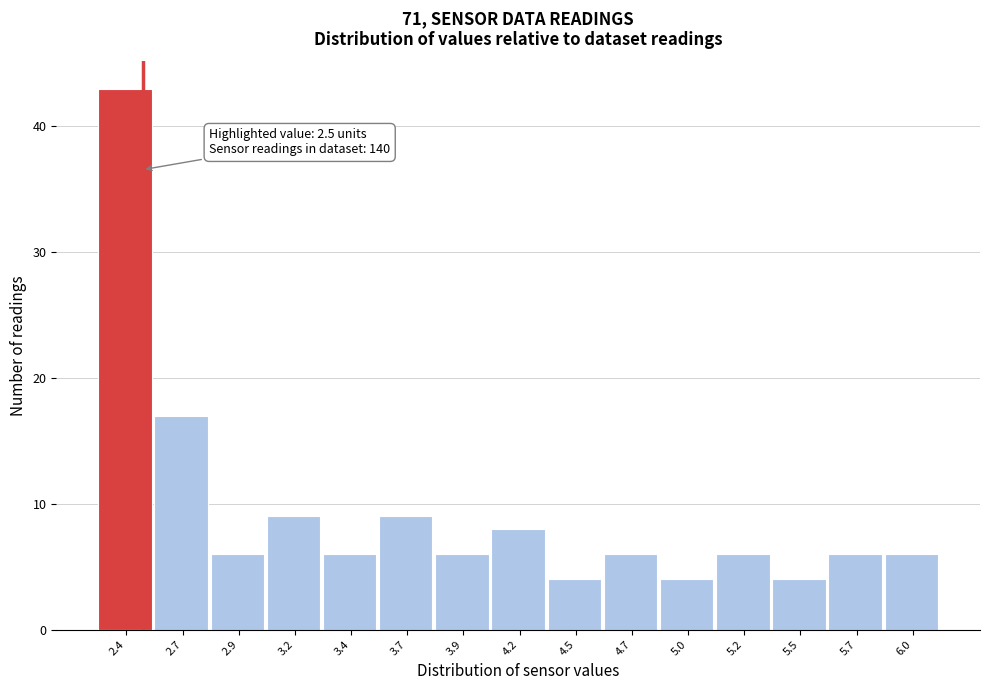

Reading left to right, extract all data points from this chart.

43	17	6	9	6	9	6	8	4	6	4	6	4	6	6